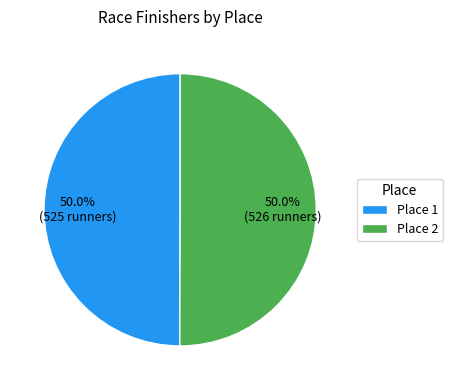

Approximately how many times larger is the value at Place 2 compared to Place 1?

1.0